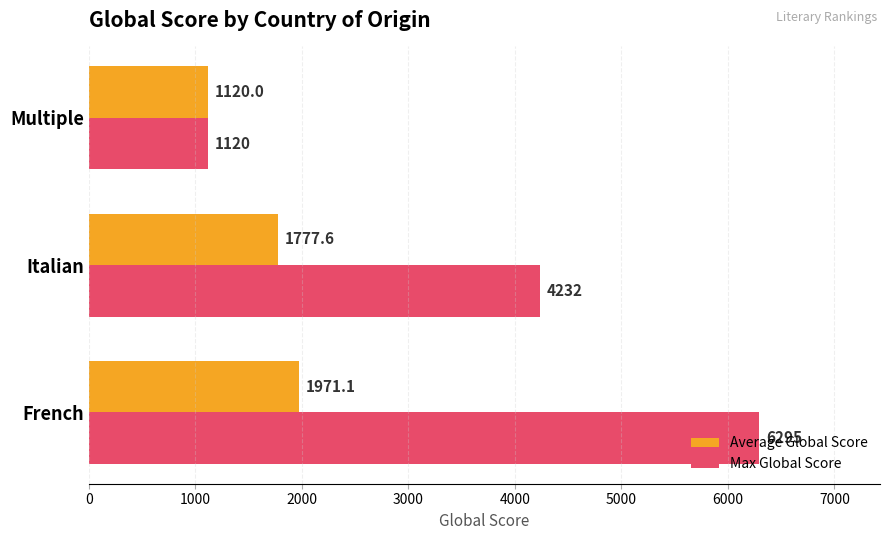

Which series has the widest spread of values?

Max Global Score